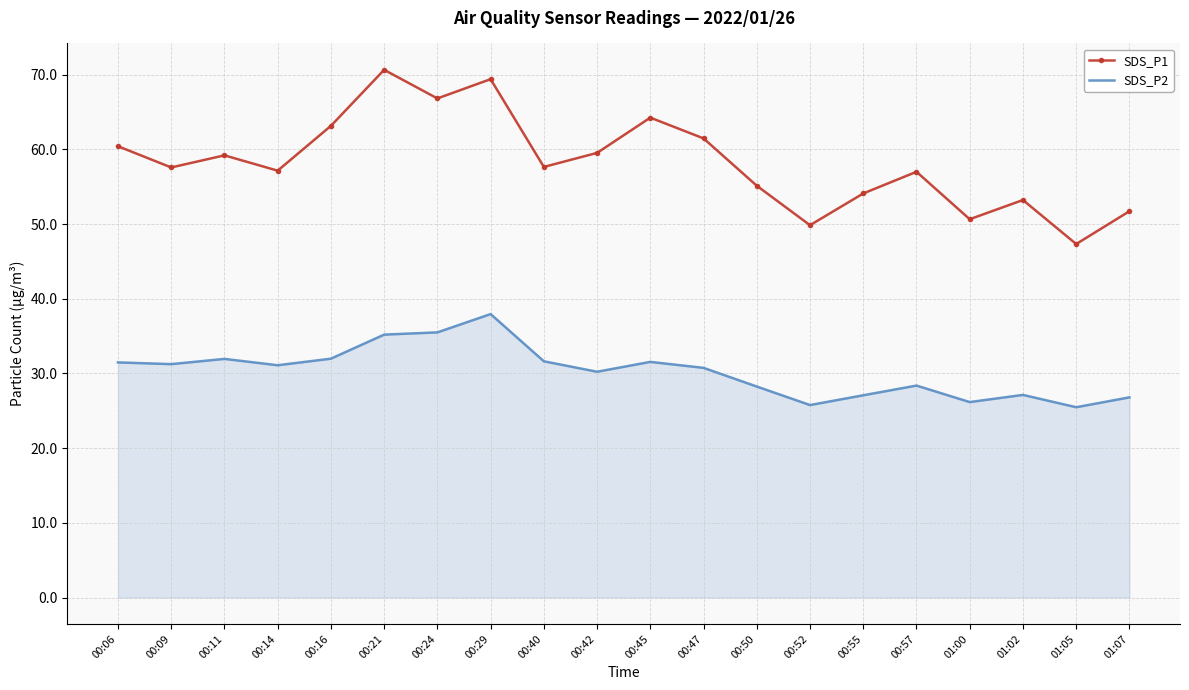

Is the value of SDS_P2 at 00:45 greater than the value of SDS_P1 at 00:45?

No